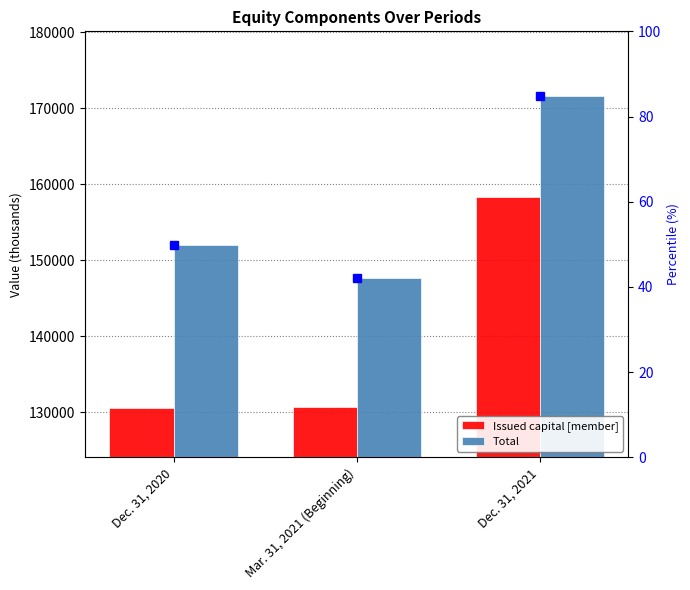

Which series has the largest range (max minus min)?

Issued capital [member]